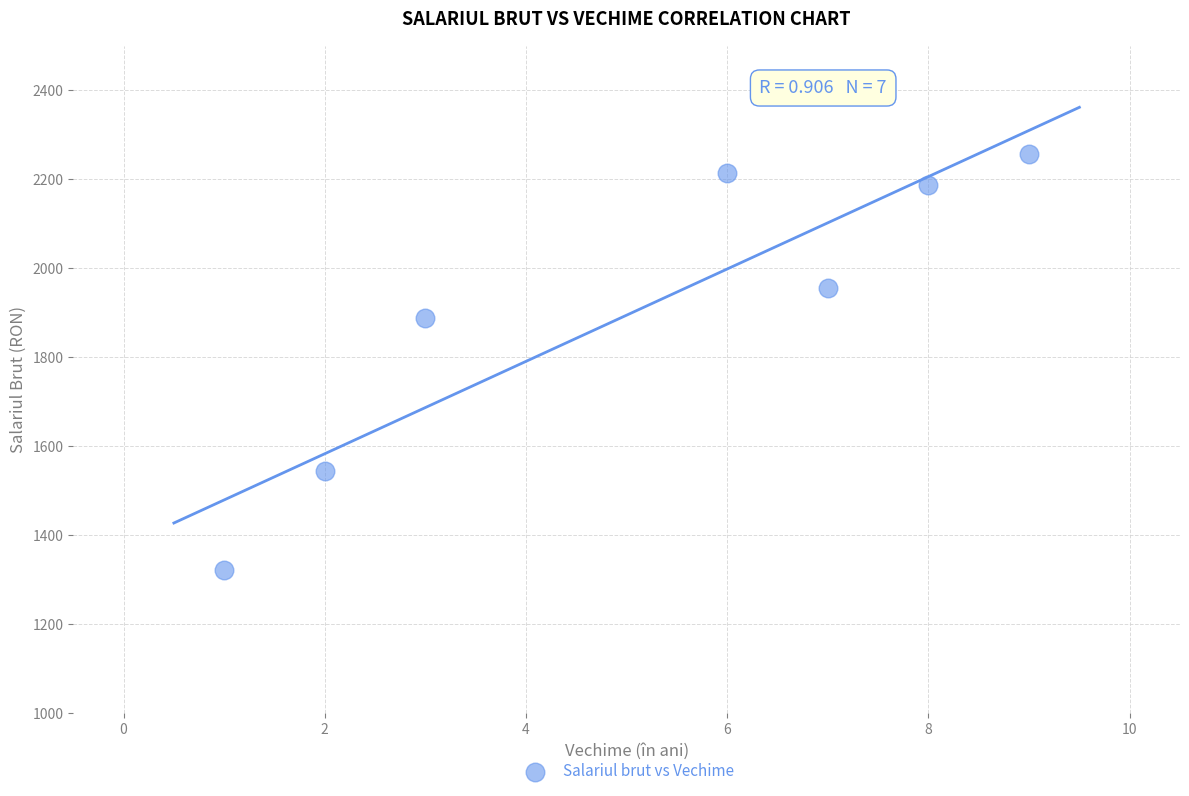

What Y value in the scatter plot is closest to 1789?

1888